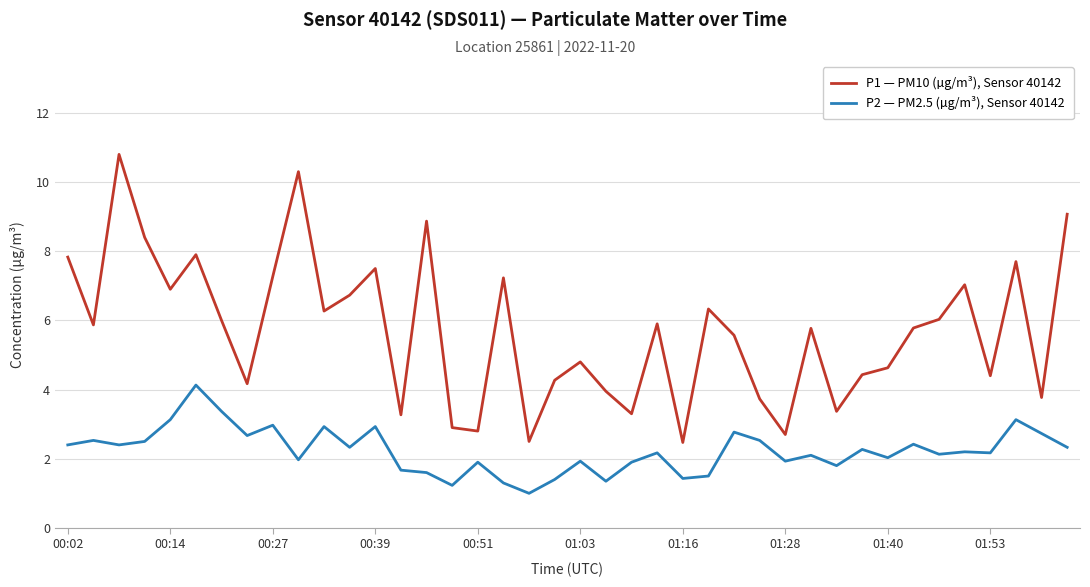

List the series in order of their peak value, lowest first.

P2 — PM2.5 (µg/m³), Sensor 40142, P1 — PM10 (µg/m³), Sensor 40142